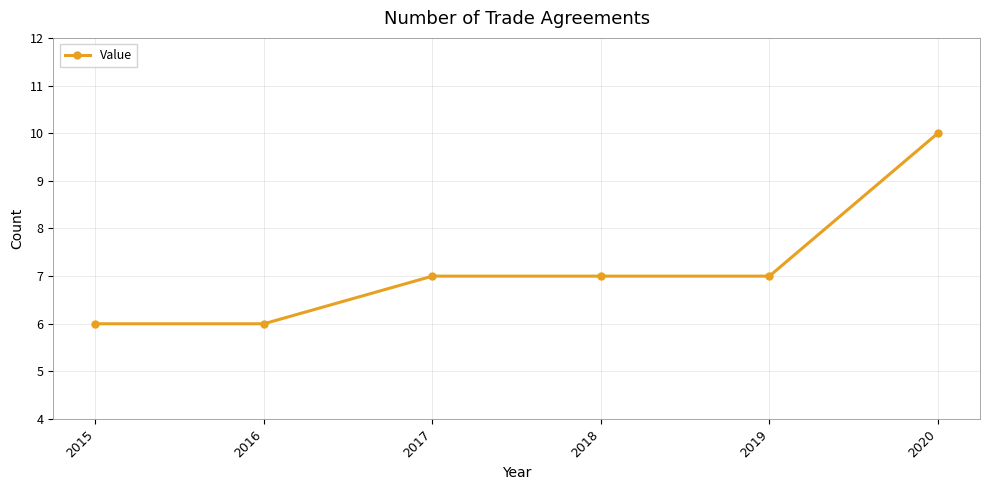

Which has a higher value, 2020 or 2018?

2020